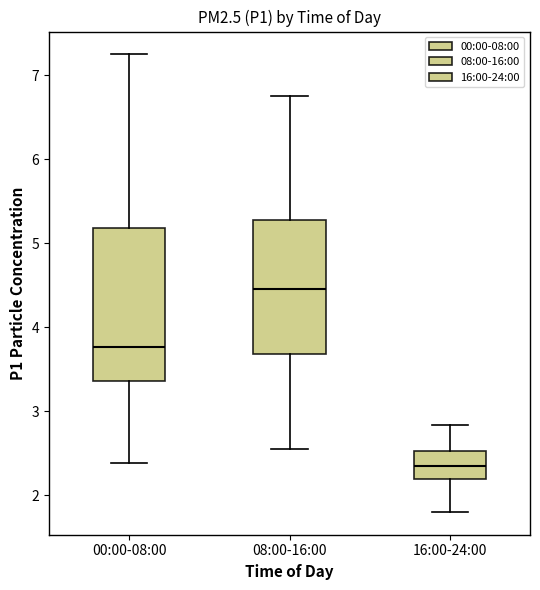

Reading left to right, transcribe this box plot: for each box, give where its median line is, the range the box spans, and where its two whiskers end, as read against the y-axis. The values are not printed on the chart, so give them approximately, as read against the axis.

00:00-08:00: median 3.8, box 3.4 to 5.2, whiskers 2.4 to 7.3
08:00-16:00: median 4.5, box 3.7 to 5.3, whiskers 2.6 to 6.8
16:00-24:00: median 2.4, box 2.2 to 2.5, whiskers 1.8 to 2.8